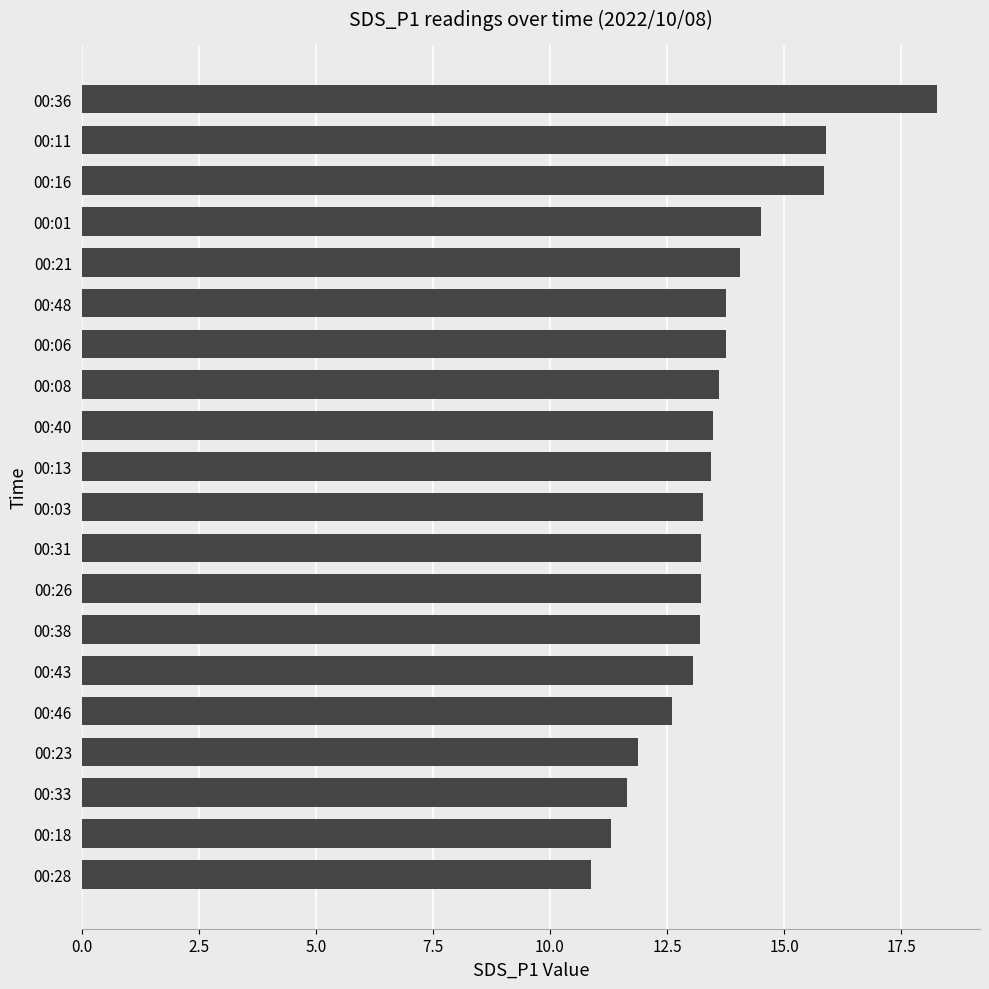

Read the value at 00:28.

10.9